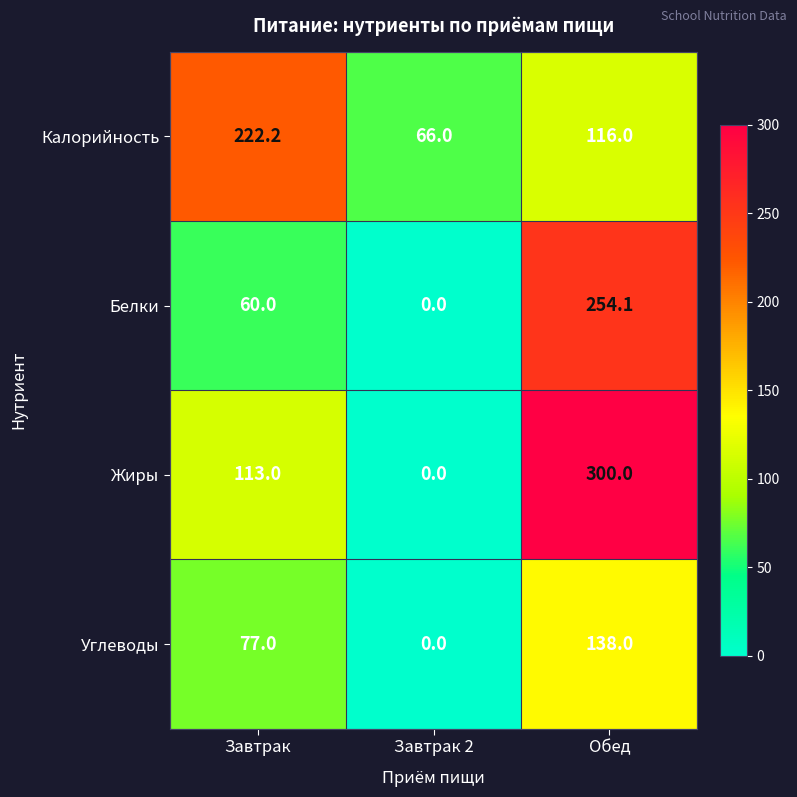

At Обед, list the series in order from smallest to largest.

Калорийность, Углеводы, Белки, Жиры